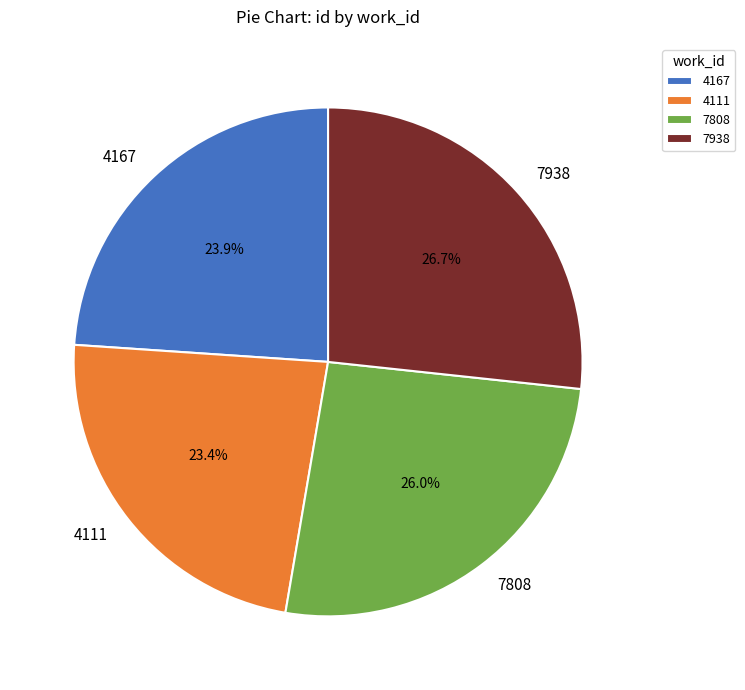

Does 4167 account for over 50% of the chart?

No